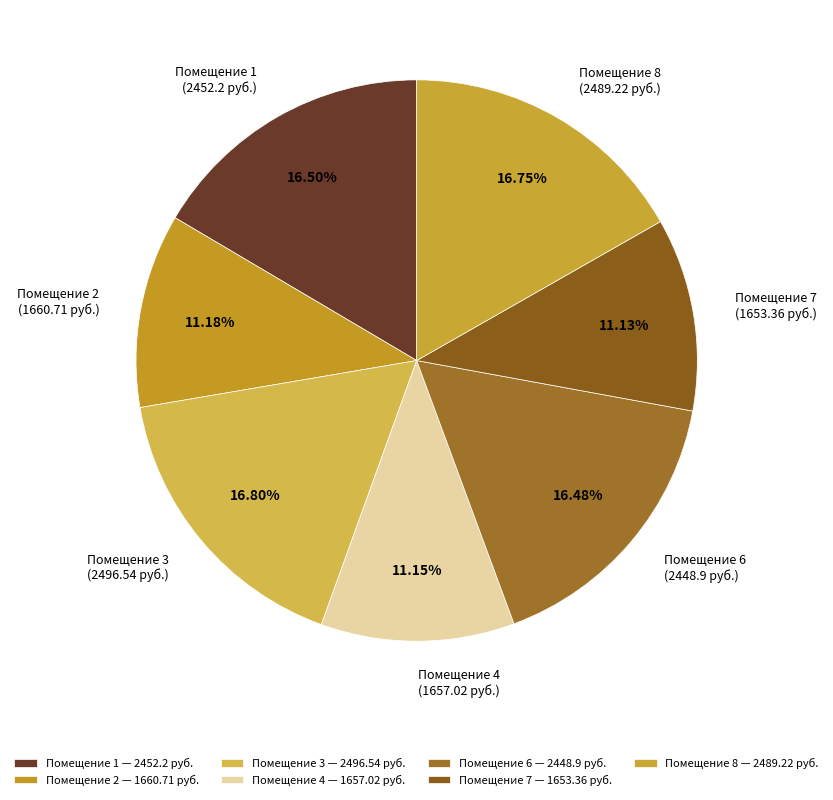

Does Помещение 3 account for over 50% of the chart?

No